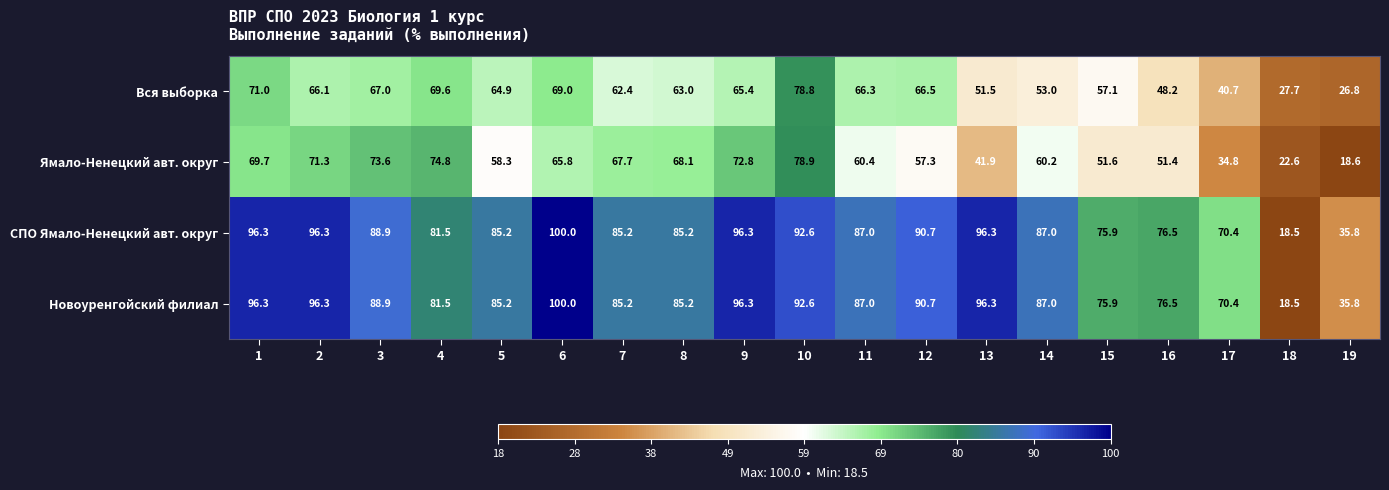

What is the lowest value of the Новоуренгойский филиал series?

18.5